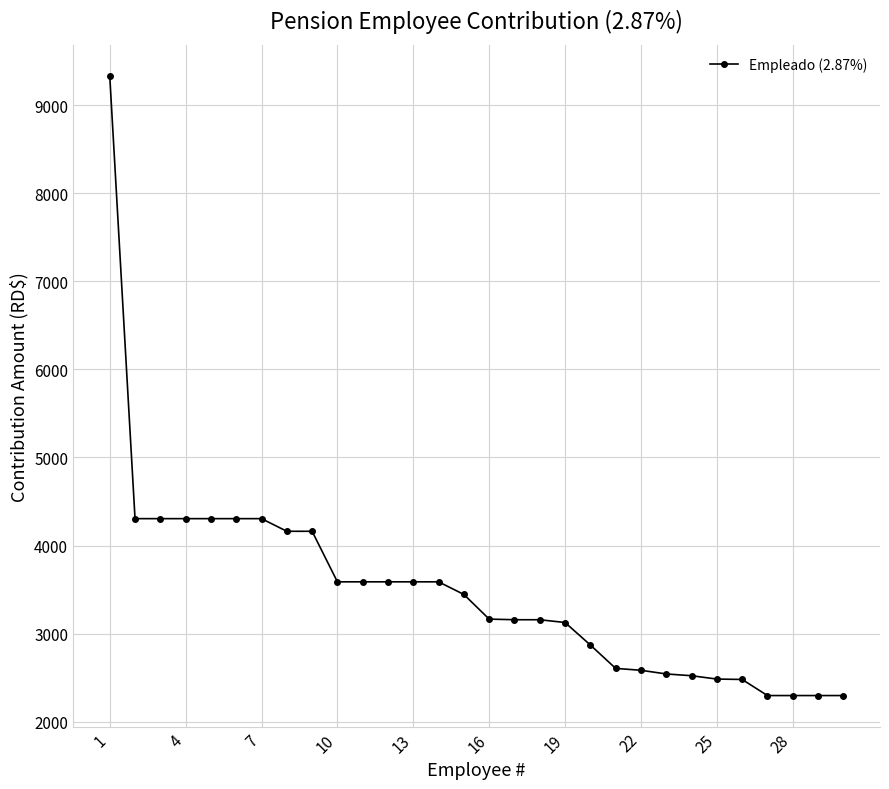

Does the chart display data point markers on the line(s)?

Yes